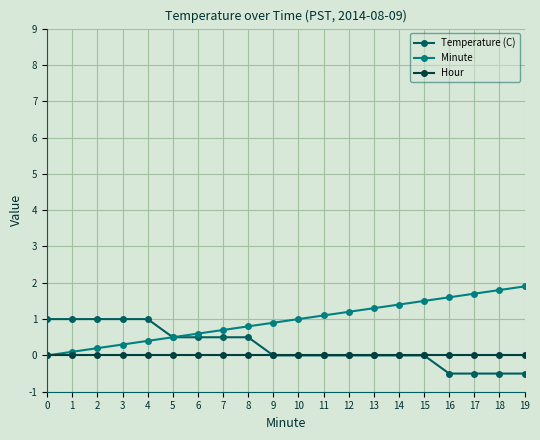

What is the difference between the highest and lowest values at 2?

1.0